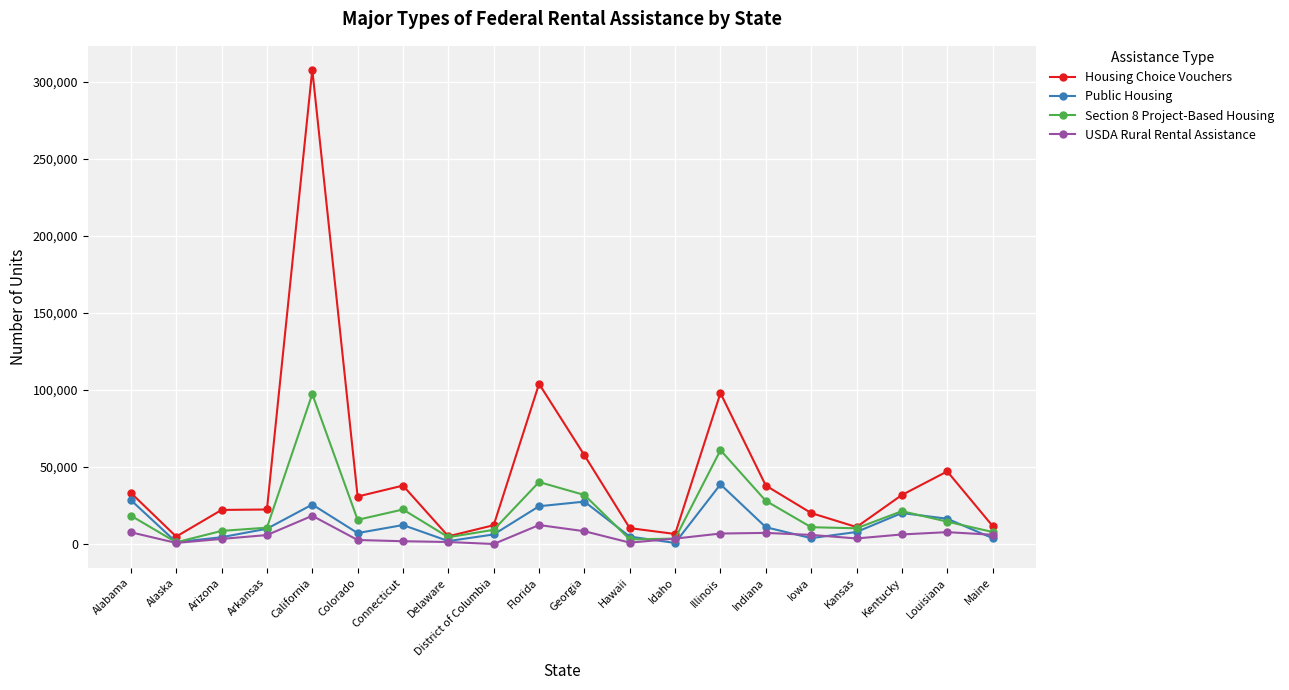

What is the difference between the maximum and second lowest values in the Public Housing series?

37500